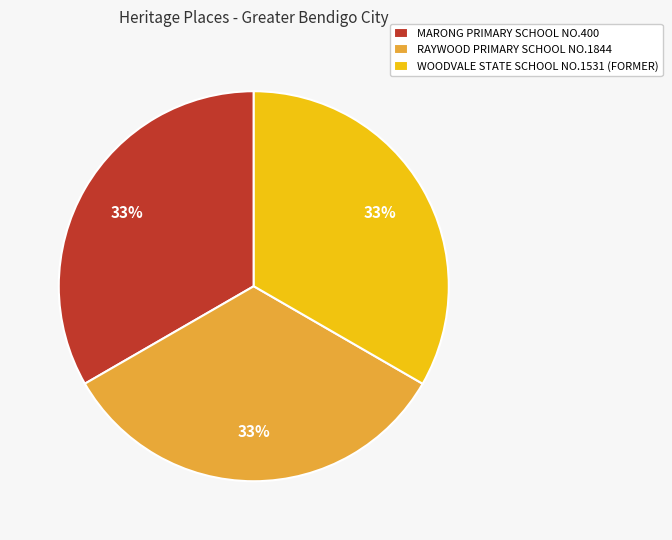

What is the ratio of the value at WOODVALE STATE SCHOOL NO.1531 (FORMER) to the value at RAYWOOD PRIMARY SCHOOL NO.1844?

1.0